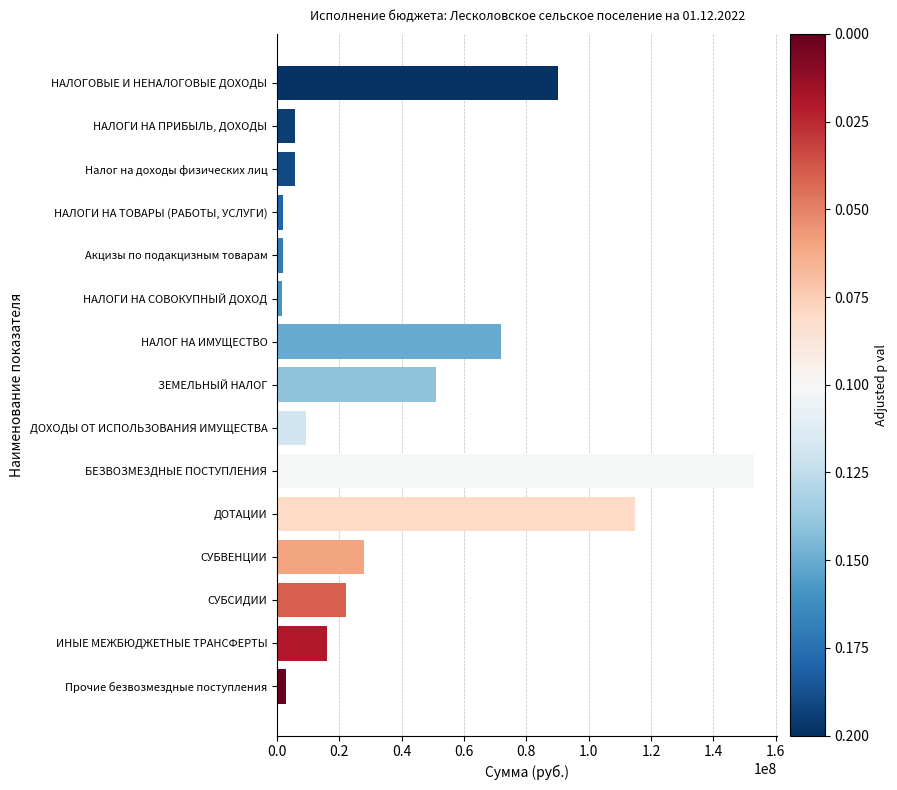

Which category has the highest value across all series?

БЕЗВОЗМЕЗДНЫЕ ПОСТУПЛЕНИЯ